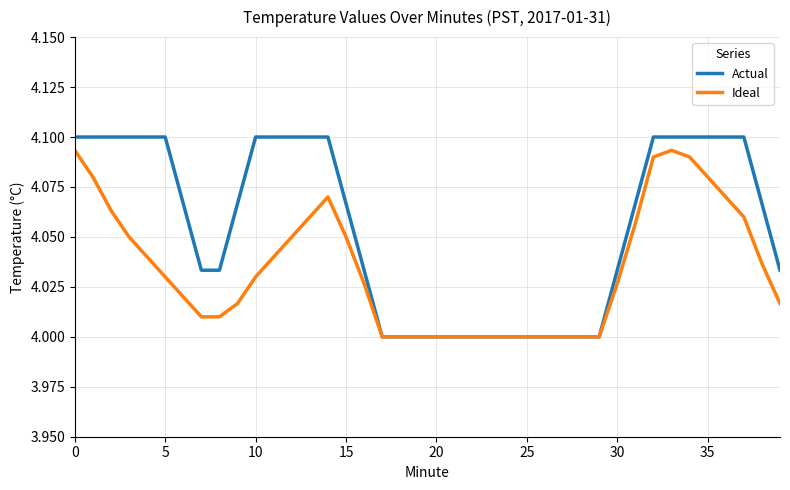

Which series has the widest spread of values?

Actual